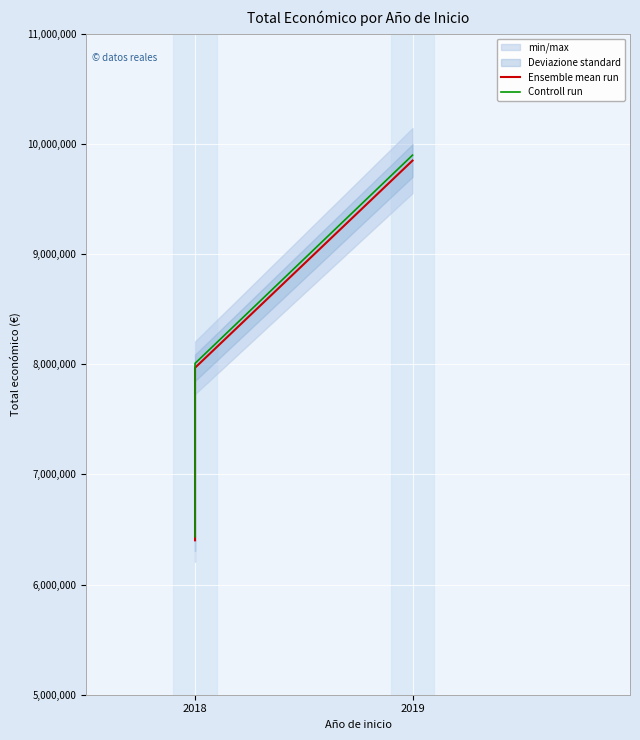

Between 2019 and 2, which is larger?

2019